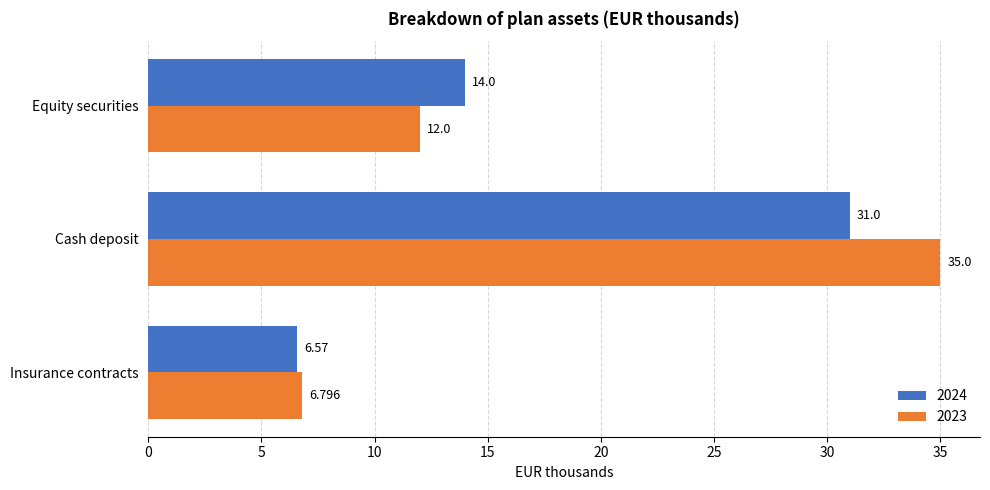

Which series has the largest range (max minus min)?

2023